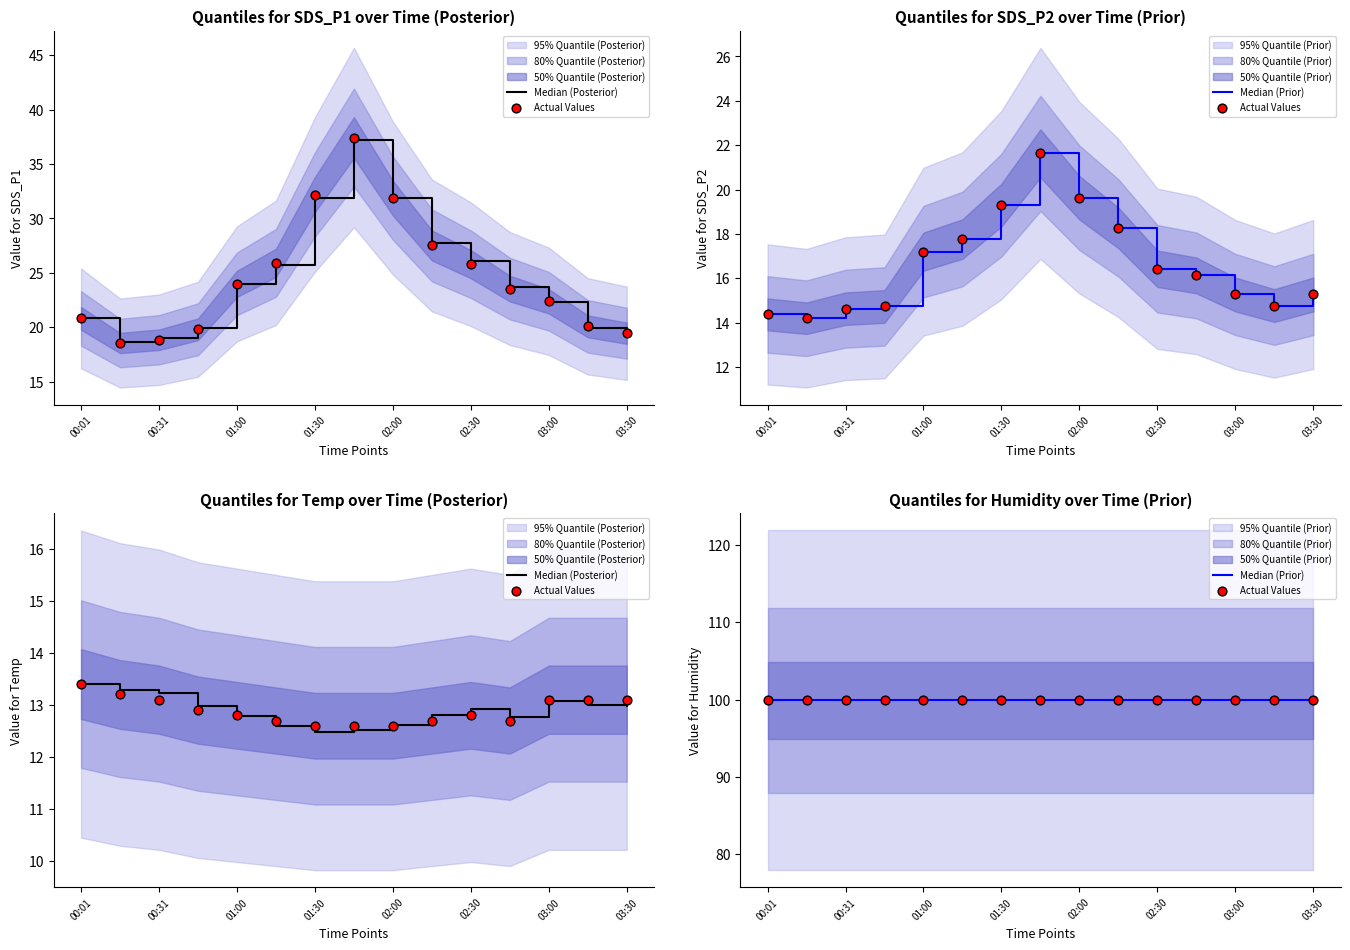

At how many categories does at least one series exceed 36?

15